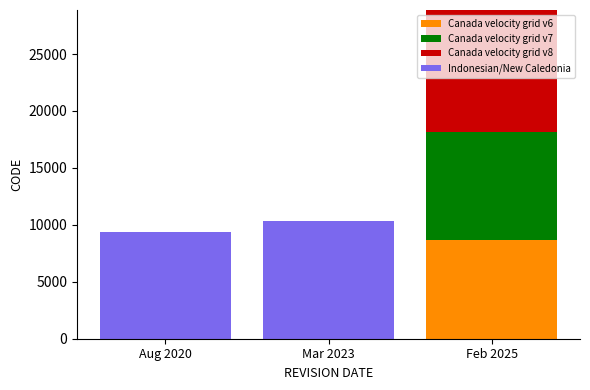

The Canada velocity grid v6 series shows 8676 at Feb 2025. True or false?

True